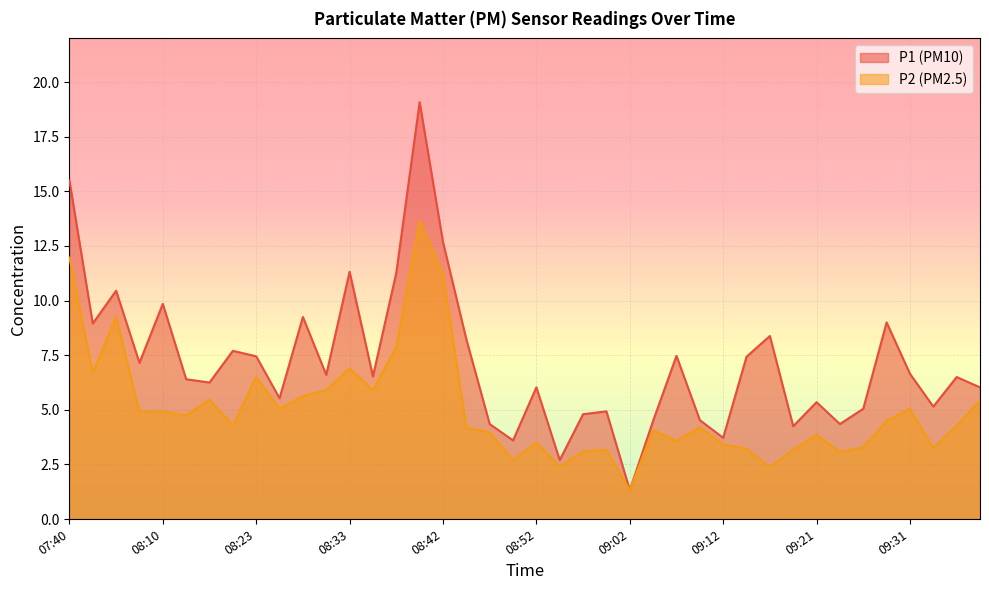

Reading left to right, list all the values displayed in this chart.

P1: 15.5	8.9	10.4	7.2	9.8	6.4	6.2	7.7	7.5	5.5	9.2	6.6	11.3	6.5	11.3	19.1	12.7	8.2	4.3	3.6	6.0	2.7	4.8	4.9	1.3	4.5	7.5	4.5	3.7	7.4	8.4	4.2	5.3	4.3	5.0	9.0	6.7	5.2	6.5	6.0
P2: 12.0	6.7	9.2	4.9	4.9	4.8	5.5	4.3	6.5	5.0	5.6	5.9	6.9	5.9	7.9	13.7	11.2	4.2	4.0	2.7	3.5	2.4	3.1	3.2	1.3	4.1	3.6	4.2	3.4	3.2	2.4	3.2	3.9	3.1	3.3	4.5	5.0	3.2	4.3	5.4